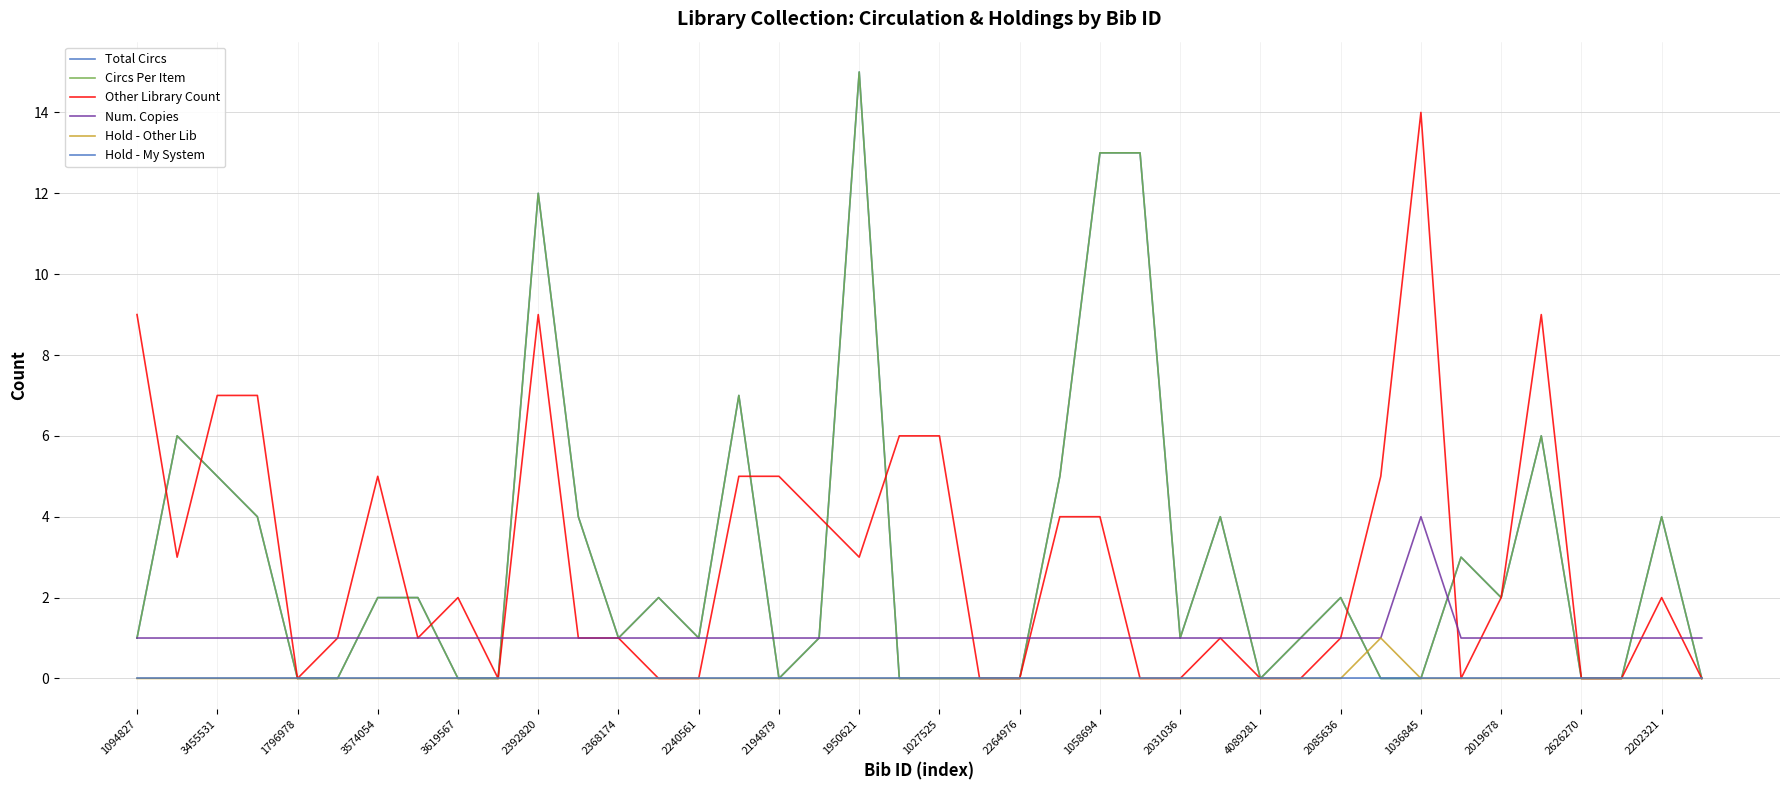

True or false: Hold - My System and Other Library Count intersect in this chart.

False